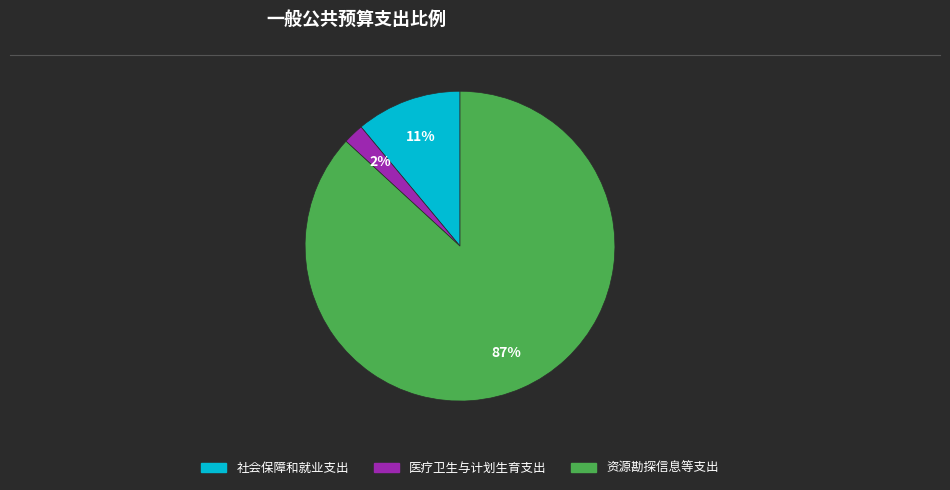

To the nearest percent, what portion does 社会保障和就业支出 represent?

11%